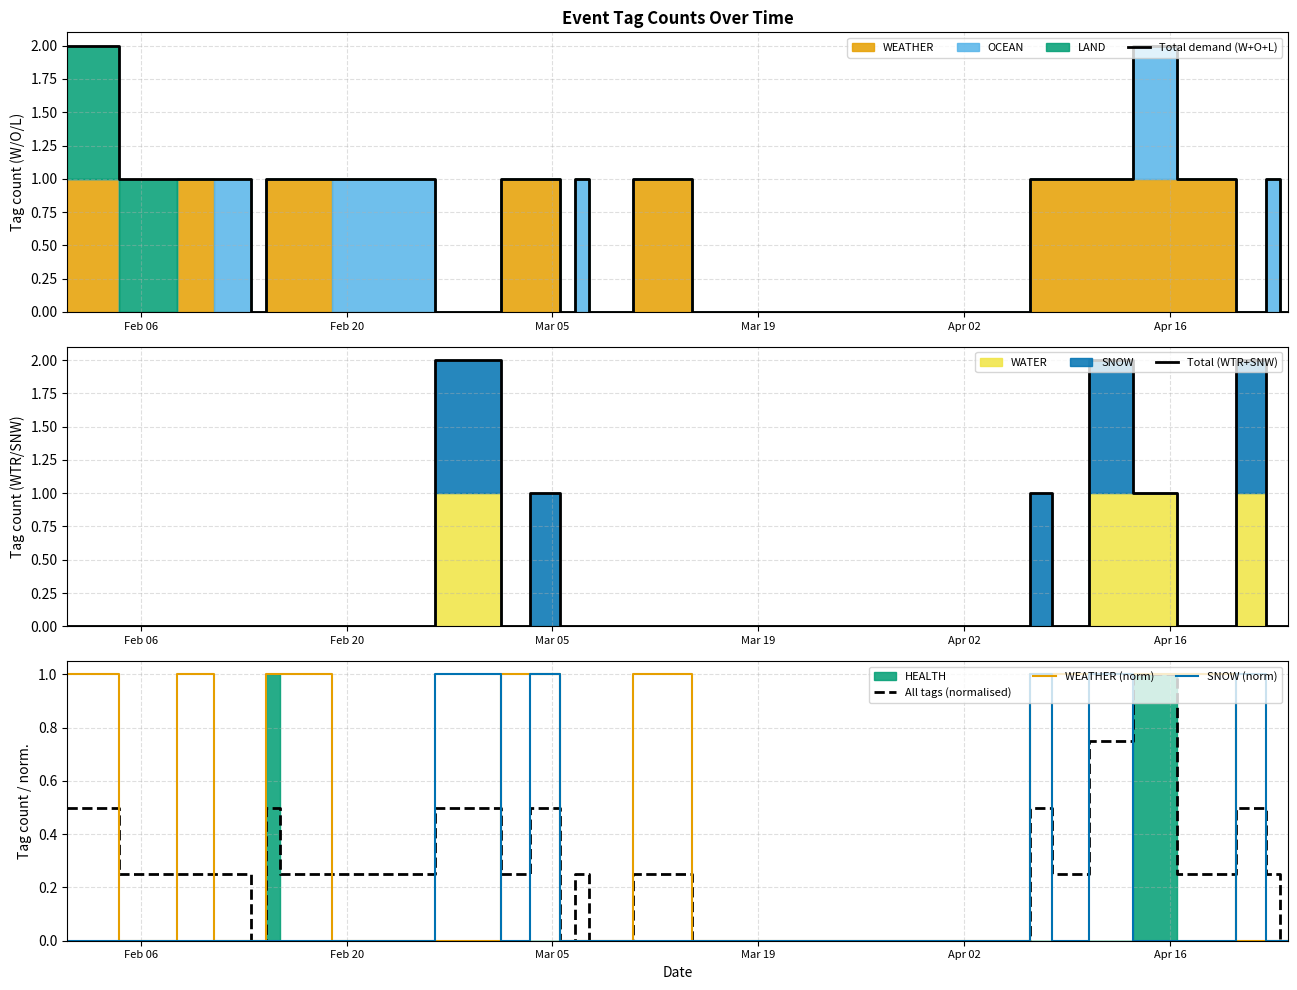

Which series has the largest range (max minus min)?

Total demand (W+O+L)